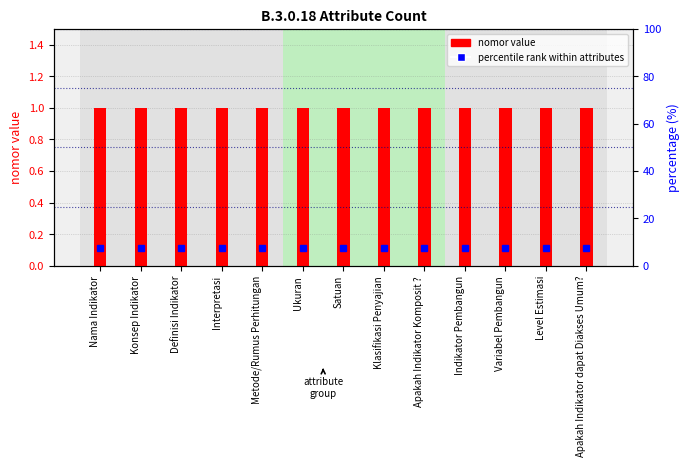

Reading left to right, extract all data points from this chart.

nomor value: 1.0	1.0	1.0	1.0	1.0	1.0	1.0	1.0	1.0	1.0	1.0	1.0	1.0
percentile rank within attributes: 7.7	7.7	7.7	7.7	7.7	7.7	7.7	7.7	7.7	7.7	7.7	7.7	7.7